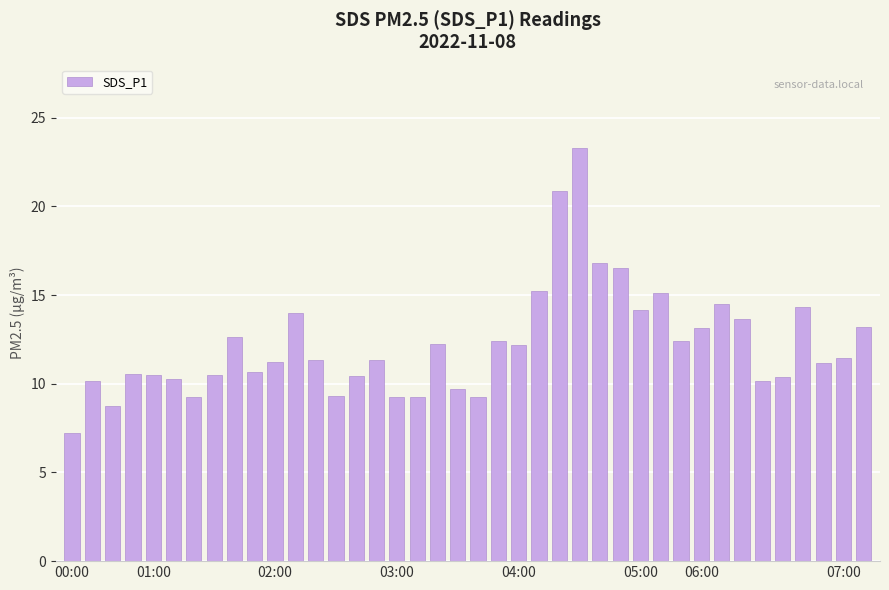

What is the maximum value shown in the chart?

23.3